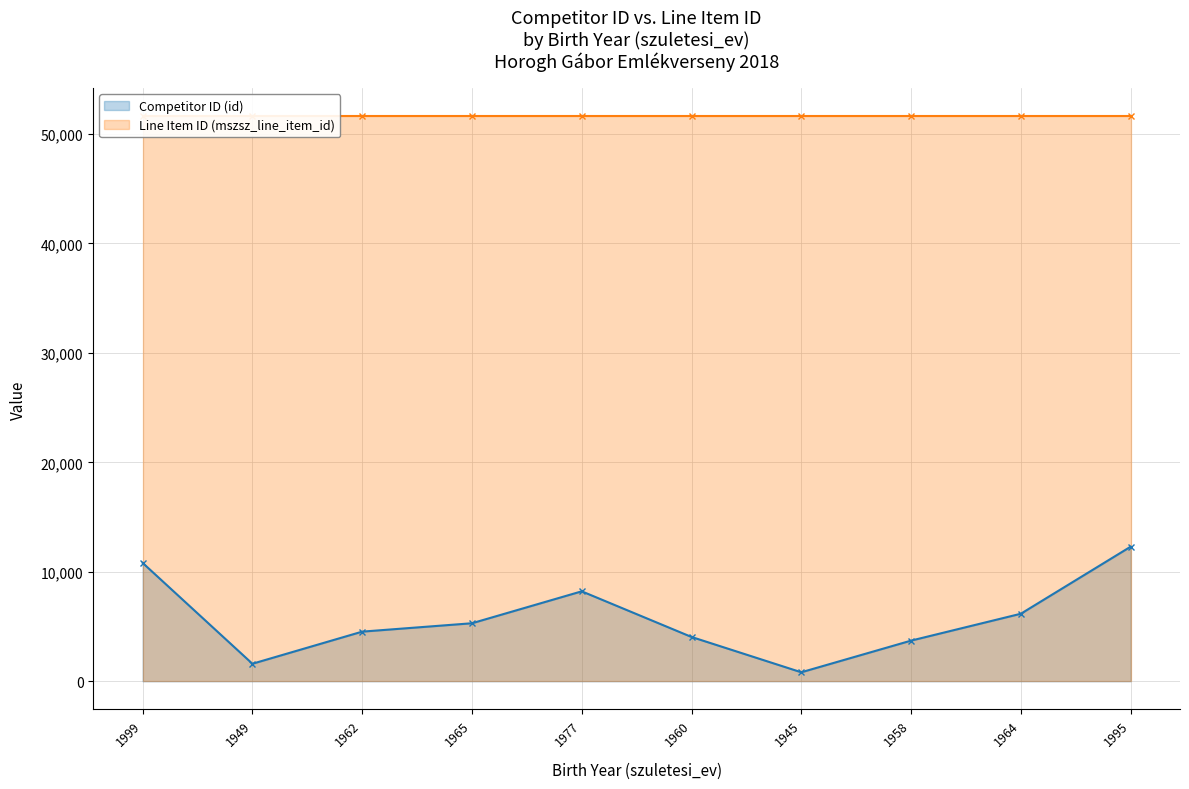

Reading left to right, list all the values displayed in this chart.

Competitor ID (id) (line): 1999=10814	1949=1599	1962=4533	1965=5299	1977=8217	1960=4046	1945=820	1958=3712	1964=6168	1995=12294
Line Item ID (mszsz_line_item_id) (line): 1999=51603	1949=51603	1962=51603	1965=51603	1977=51603	1960=51603	1945=51603	1958=51603	1964=51603	1995=51603